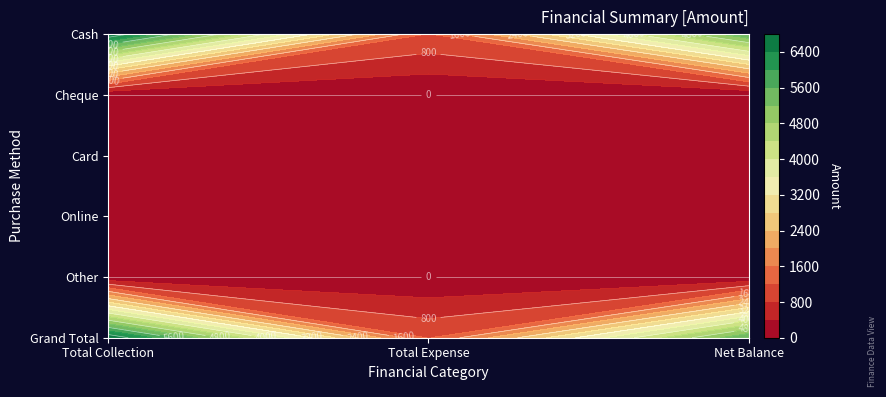

The value of Card at Total Expense is 0. True or false?

True